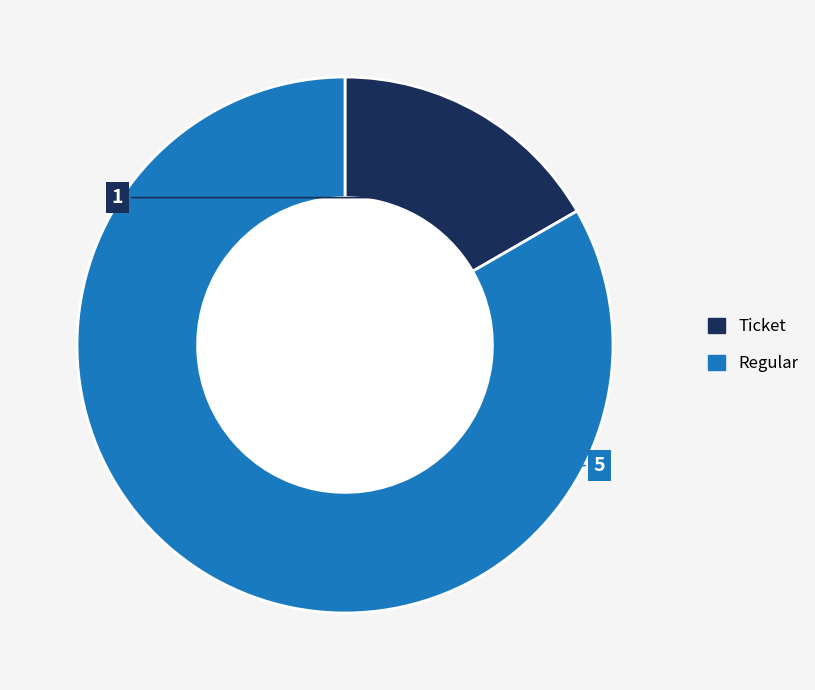

Does any single category account for the majority?

Yes